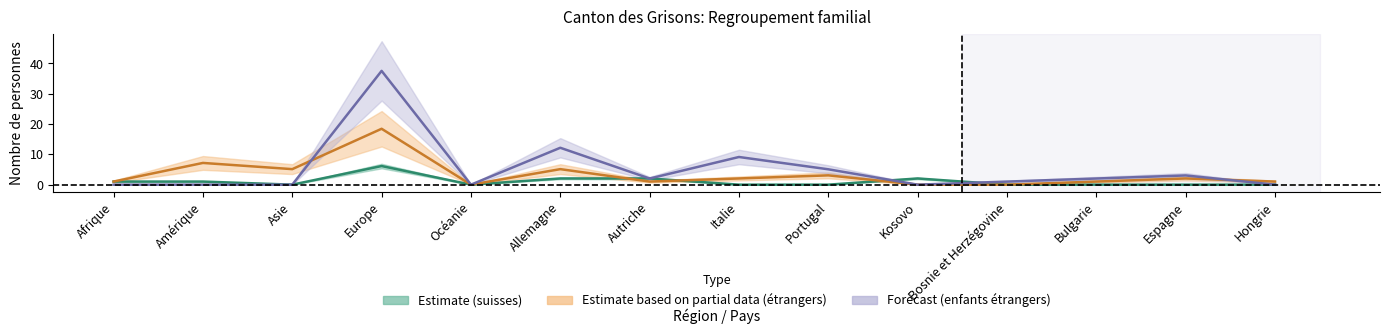

What is the difference between the second highest and minimum values in the Total (Regroupement étrangers) series?

12.2